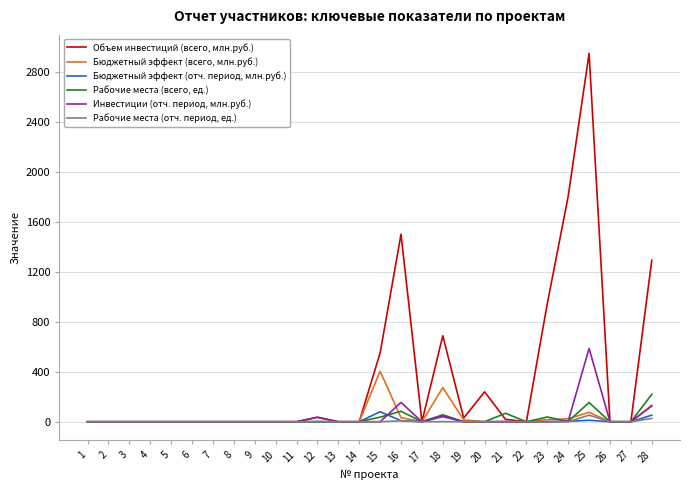

Rank the series by their maximum value, from highest to lowest.

Объем инвестиций (всего, млн.руб.), Инвестиции (отч. период, млн.руб.), Бюджетный эффект (всего, млн.руб.), Рабочие места (всего, ед.), Бюджетный эффект (отч. период, млн.руб.), Рабочие места (отч. период, ед.)